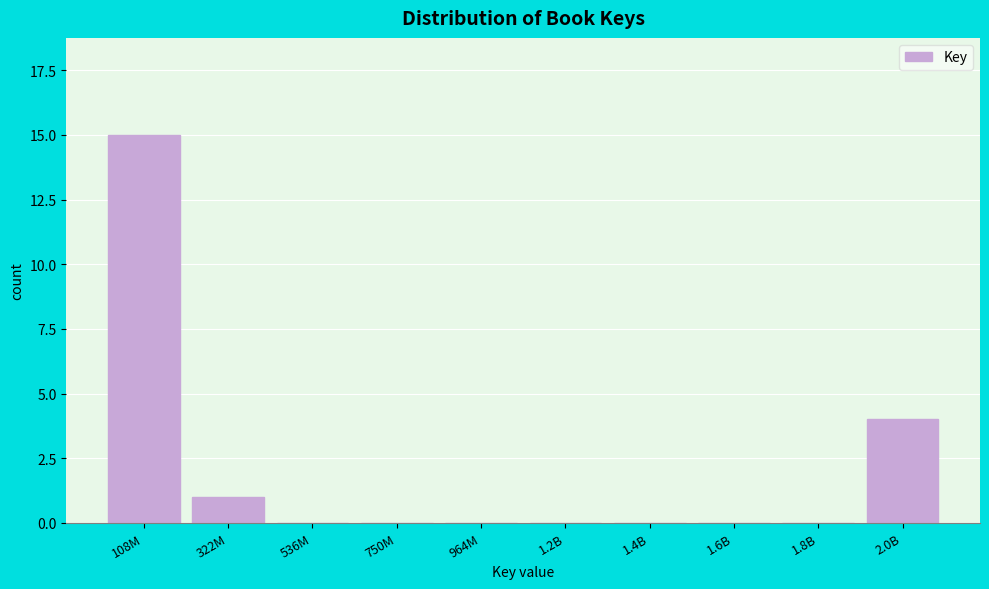

Reading left to right, transcribe all the data shown in this chart.

108M=15	322M=1	536M=0	750M=0	964M=0	1.2B=0	1.4B=0	1.6B=0	1.8B=0	2.0B=4